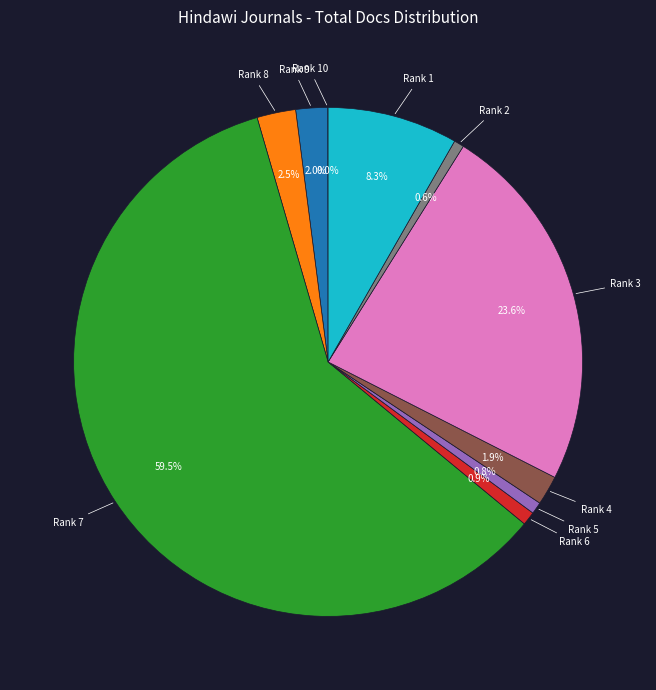

Is there a majority slice in this chart?

Yes